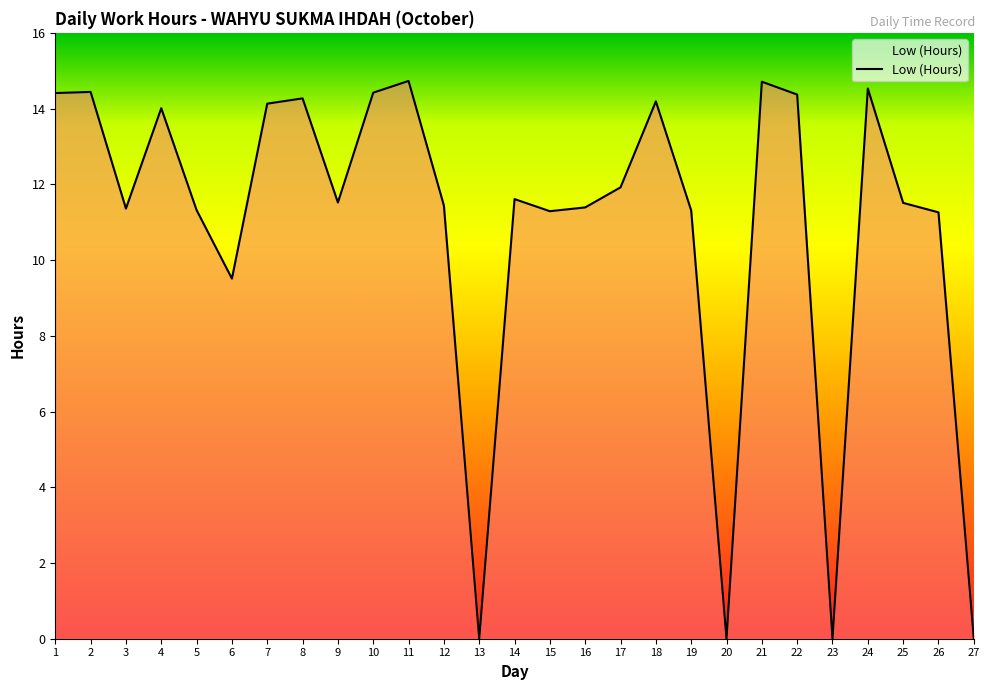

The chart shows a value of 3.1 at 3. True or false?

False